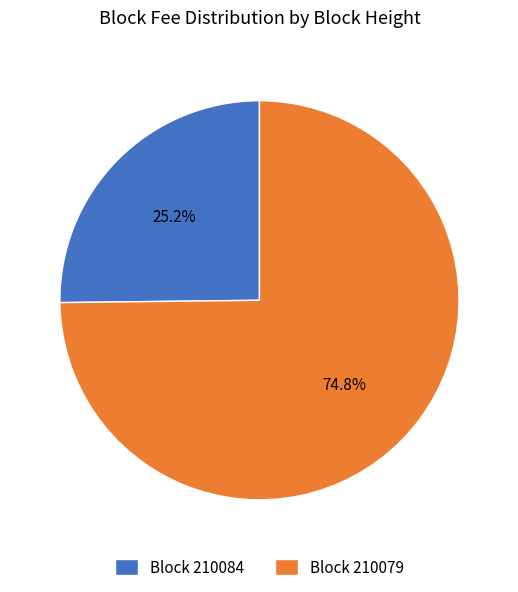

Is the sum of Block 210079 and Block 210084 greater than half?

Yes